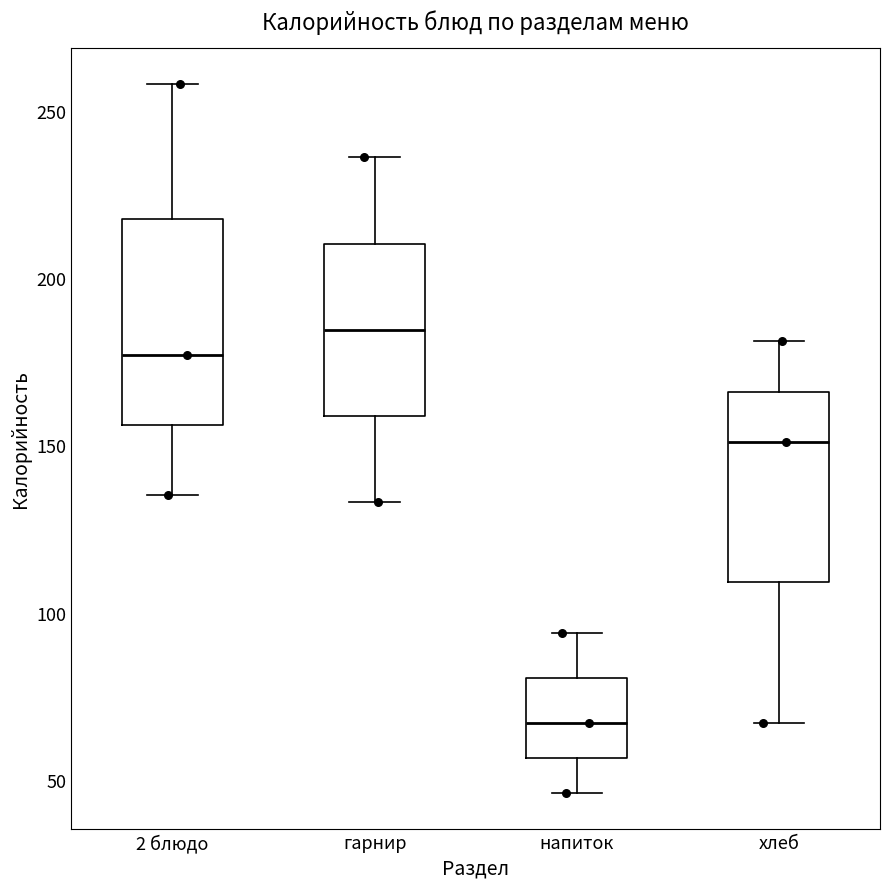

Reading left to right, transcribe this box plot: for each box, give where its median line is, the range the box spans, and where its two whiskers end, as read against the y-axis. The values are not printed on the chart, so give them approximately, as read against the axis.

2 блюдо: median 175, box 155 to 220, whiskers 135 to 260
гарнир: median 185, box 160 to 210, whiskers 135 to 235
напиток: median 65, box 55 to 80, whiskers 45 to 95
хлеб: median 150, box 110 to 165, whiskers 65 to 180